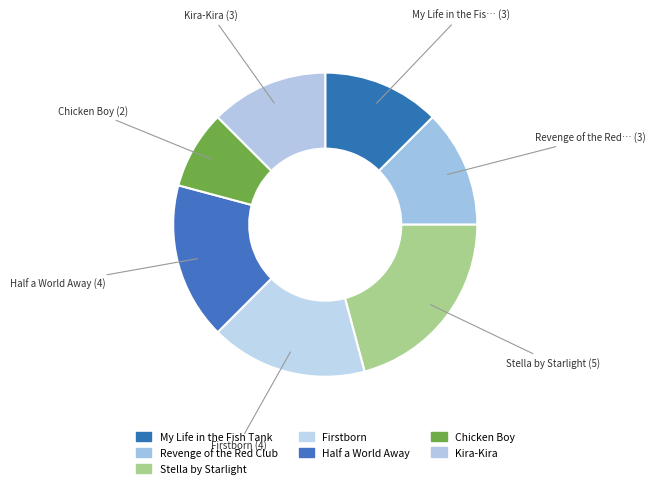

How many segments does this pie chart have?

7